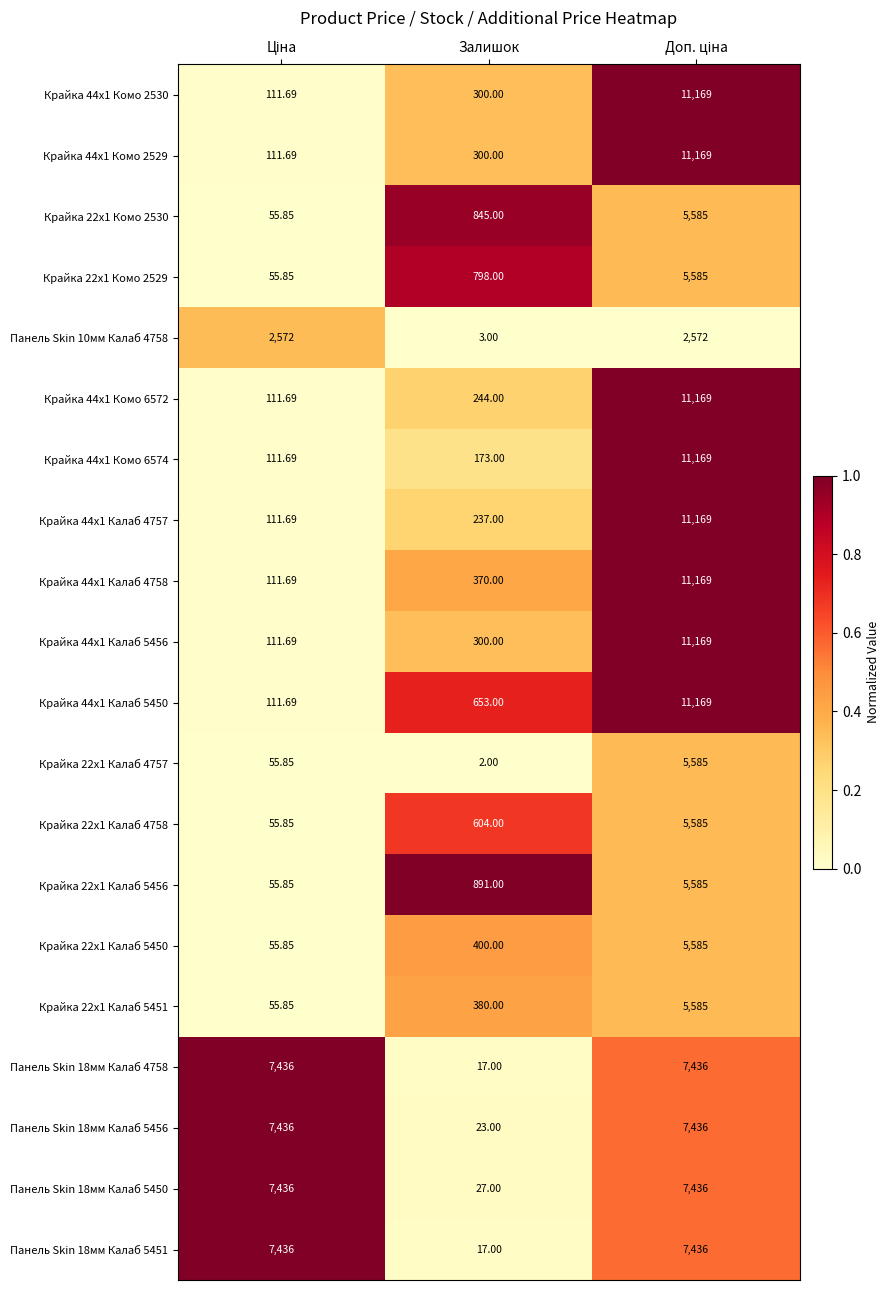

Reading right to left, list all the values displayed in this chart.

Крайка 44x1 Комо 2530: Доп. ціна=11169.0	Залишок=300.0	Ціна=111.7
Крайка 44x1 Комо 2529: Доп. ціна=11169.0	Залишок=300.0	Ціна=111.7
Крайка 22x1 Комо 2530: Доп. ціна=5585.0	Залишок=845.0	Ціна=55.9
Крайка 22x1 Комо 2529: Доп. ціна=5585.0	Залишок=798.0	Ціна=55.9
Панель Skin 10мм Калаб 4758: Доп. ціна=2572.0	Залишок=3.0	Ціна=2572.0
Крайка 44x1 Комо 6572: Доп. ціна=11169.0	Залишок=244.0	Ціна=111.7
Крайка 44x1 Комо 6574: Доп. ціна=11169.0	Залишок=173.0	Ціна=111.7
Крайка 44x1 Калаб 4757: Доп. ціна=11169.0	Залишок=237.0	Ціна=111.7
Крайка 44x1 Калаб 4758: Доп. ціна=11169.0	Залишок=370.0	Ціна=111.7
Крайка 44x1 Калаб 5456: Доп. ціна=11169.0	Залишок=300.0	Ціна=111.7
Крайка 44x1 Калаб 5450: Доп. ціна=11169.0	Залишок=653.0	Ціна=111.7
Крайка 22x1 Калаб 4757: Доп. ціна=5585.0	Залишок=2.0	Ціна=55.9
Крайка 22x1 Калаб 4758: Доп. ціна=5585.0	Залишок=604.0	Ціна=55.9
Крайка 22x1 Калаб 5456: Доп. ціна=5585.0	Залишок=891.0	Ціна=55.9
Крайка 22x1 Калаб 5450: Доп. ціна=5585.0	Залишок=400.0	Ціна=55.9
Крайка 22x1 Калаб 5451: Доп. ціна=5585.0	Залишок=380.0	Ціна=55.9
Панель Skin 18мм Калаб 4758: Доп. ціна=7436.0	Залишок=17.0	Ціна=7436.0
Панель Skin 18мм Калаб 5456: Доп. ціна=7436.0	Залишок=23.0	Ціна=7436.0
Панель Skin 18мм Калаб 5450: Доп. ціна=7436.0	Залишок=27.0	Ціна=7436.0
Панель Skin 18мм Калаб 5451: Доп. ціна=7436.0	Залишок=17.0	Ціна=7436.0